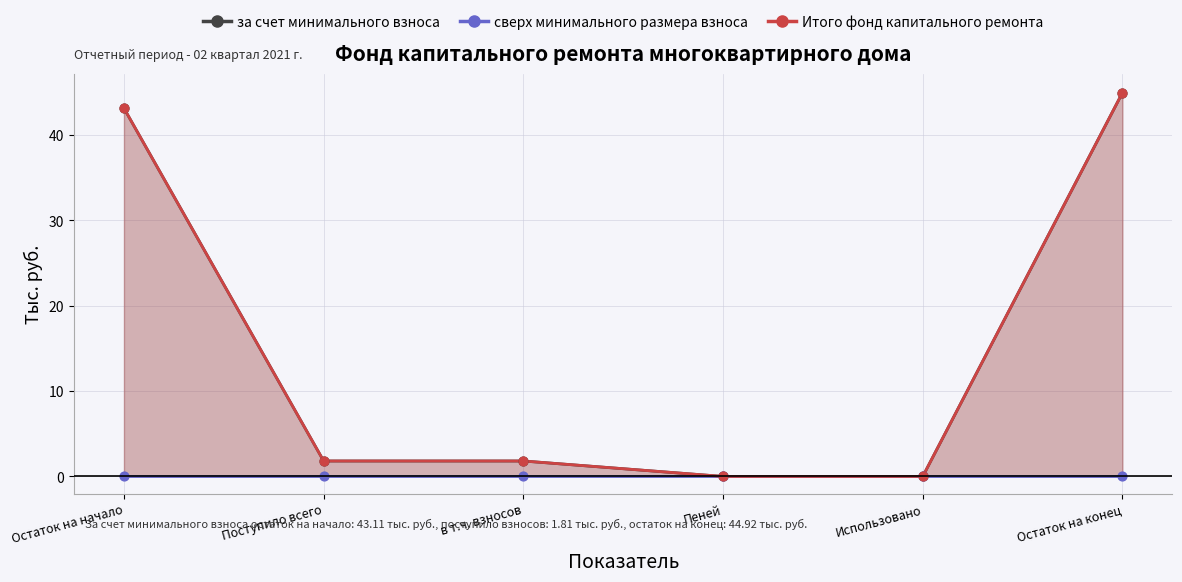

Is the value of Итого фонд капитального ремонта at Поступило всего greater than the value of за счет минимального взноса at Поступило всего?

No